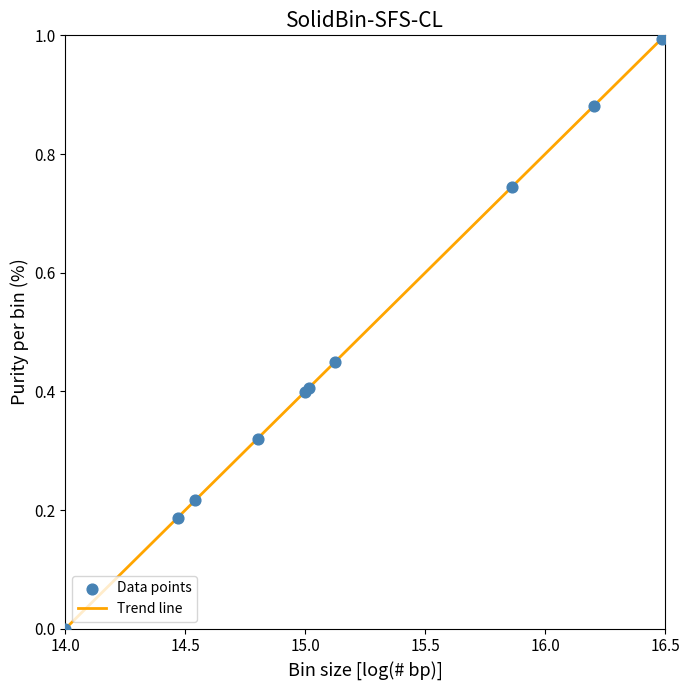

What is the difference between the maximum and minimum values?

1.0